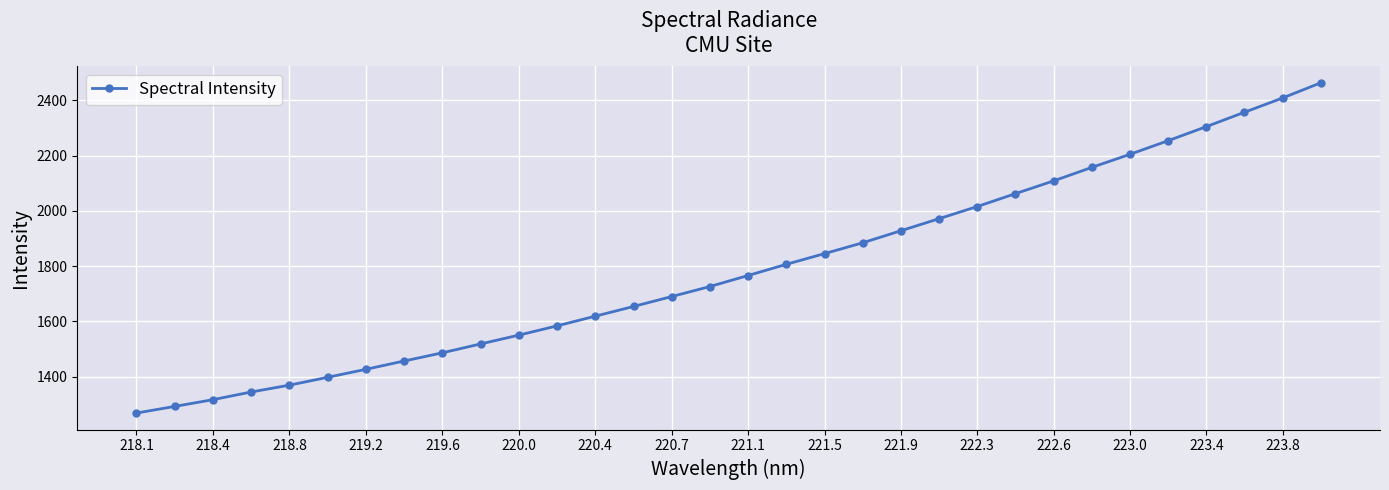

How many series are shown in this chart?

1